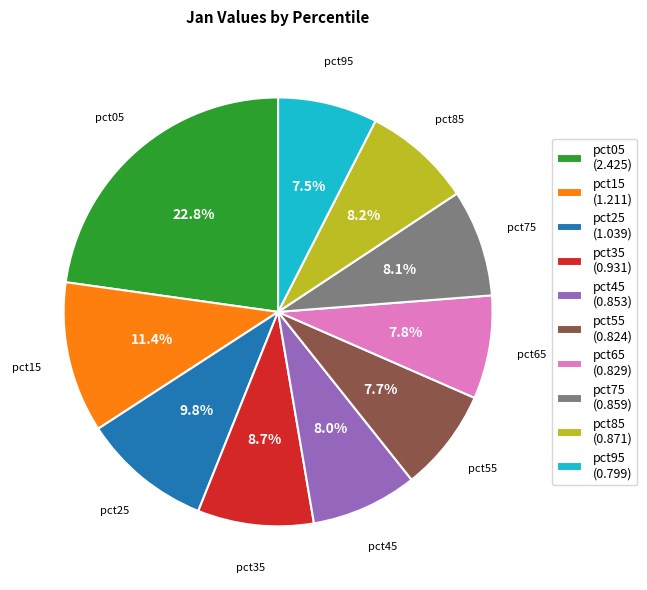

To the nearest percent, what portion does pct45 represent?

8%